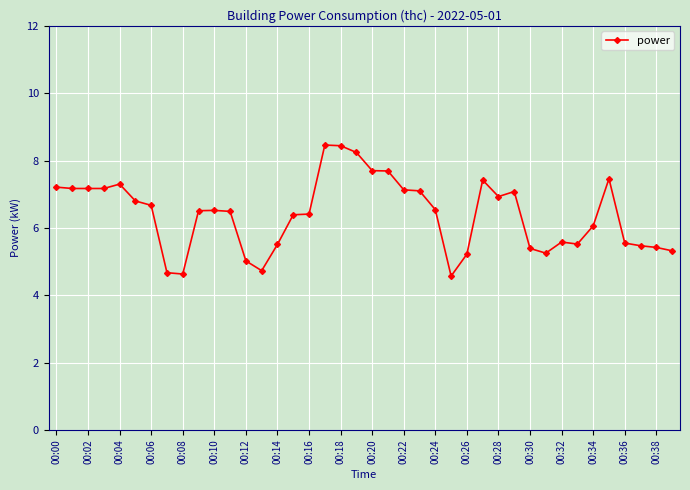

True or false: the data has more than 0 interior local peaks.

True